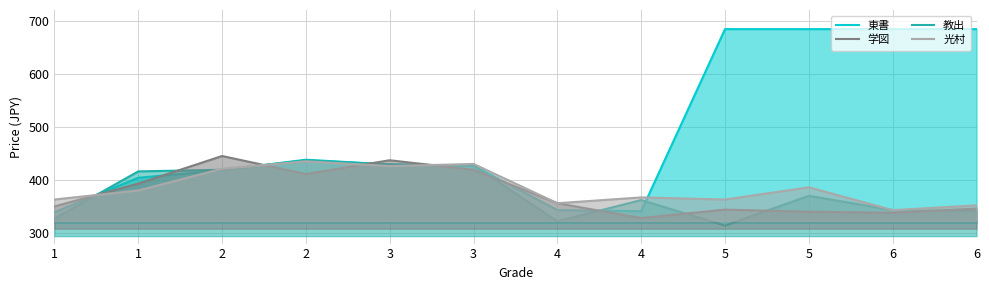

What is the sum of the 光村 values at 4 and 4?

723